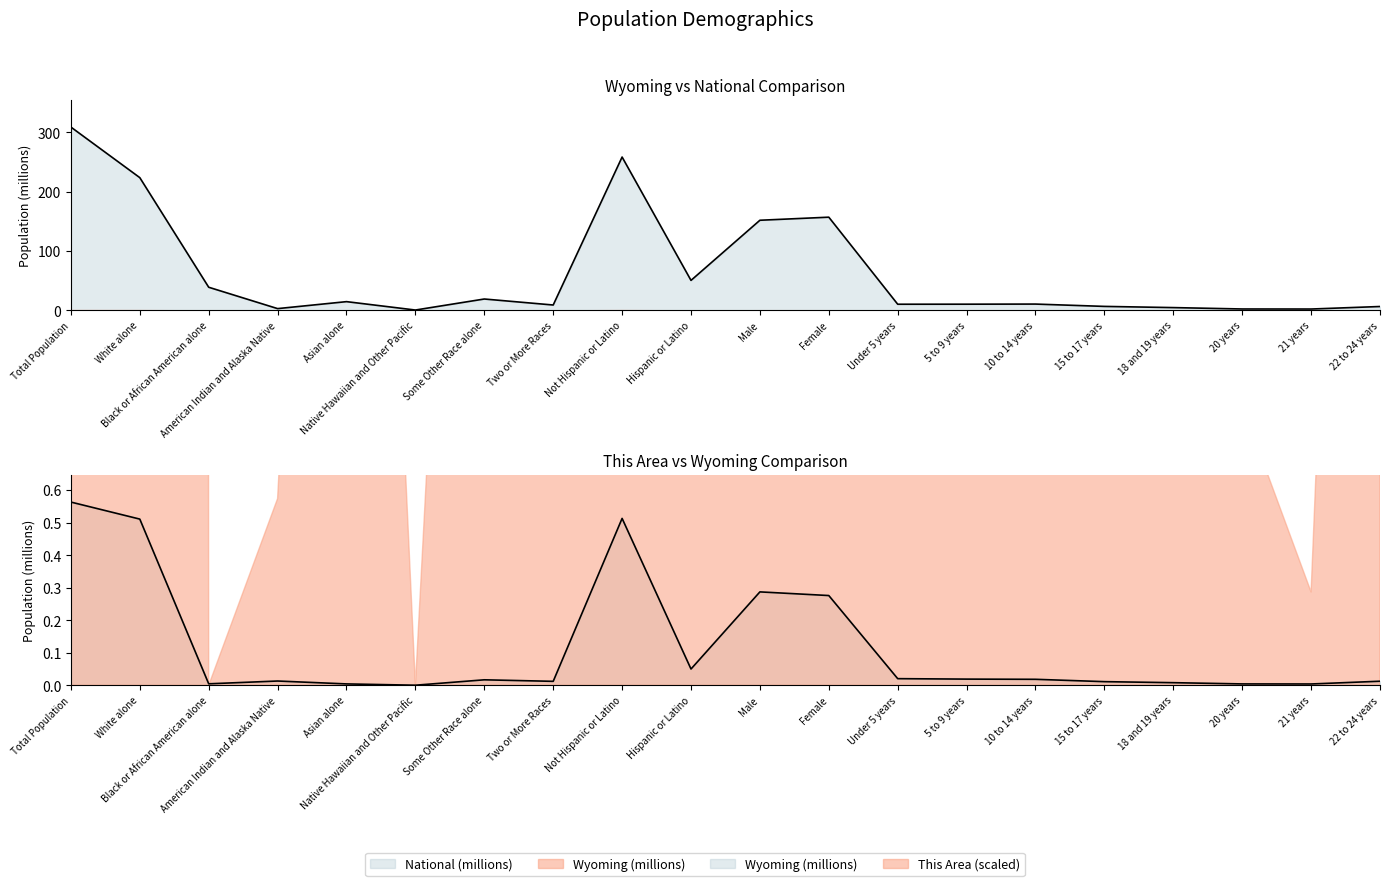

What is the difference between the maximum and minimum values in the Wyoming trend series?

0.6